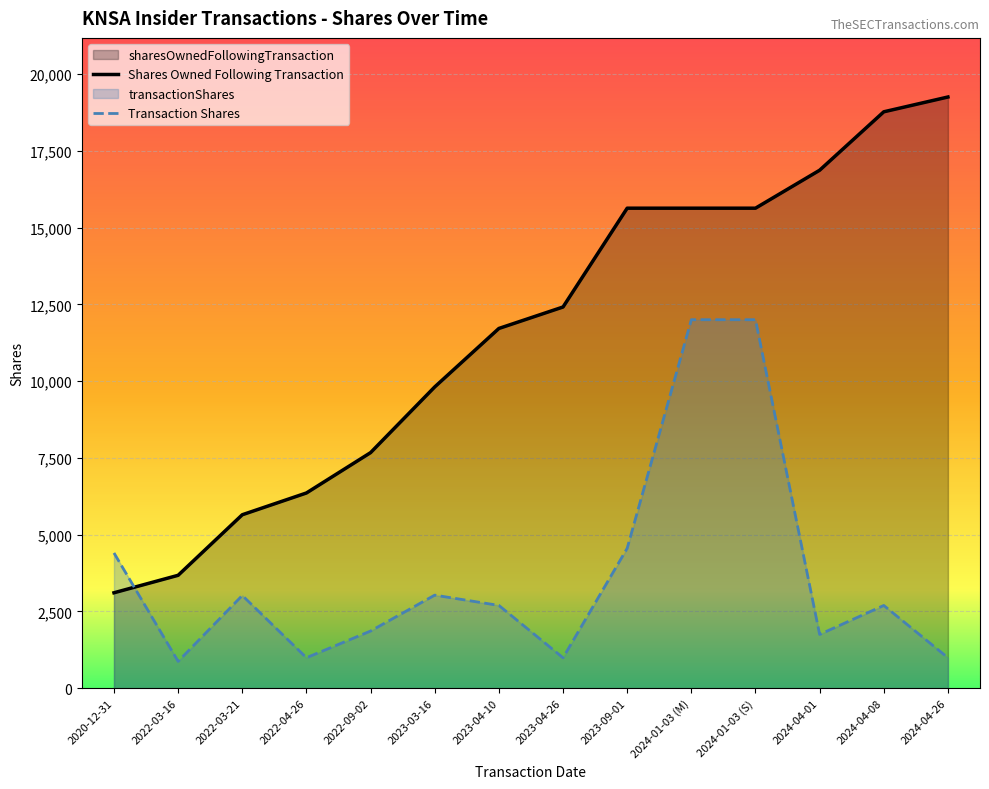

Rank the series by their average value, from lowest to highest.

Transaction Shares, Shares Owned Following Transaction